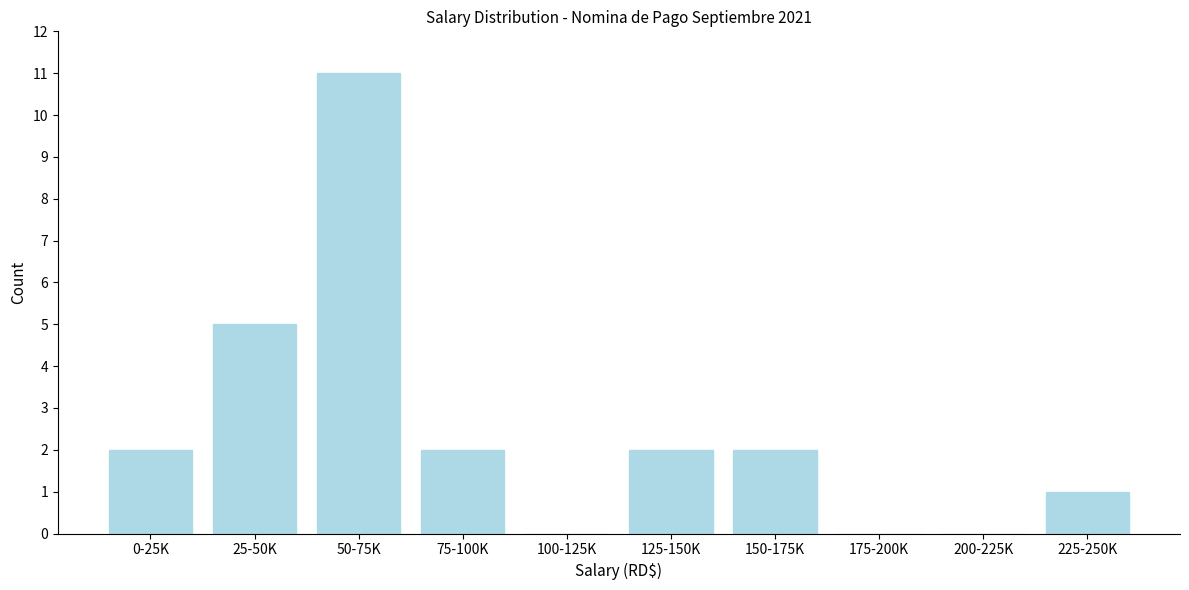

Reading left to right, what are all the values shown in this chart?

0-25K=2	25-50K=5	50-75K=11	75-100K=2	100-125K=0	125-150K=2	150-175K=2	175-200K=0	200-225K=0	225-250K=1